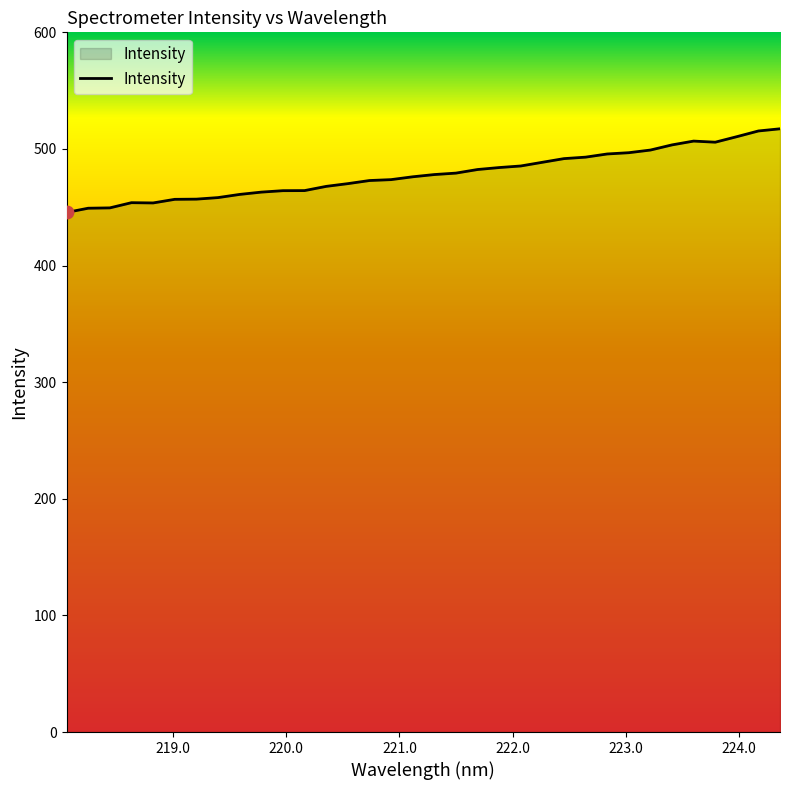

What is the difference between the maximum and minimum values?

71.7